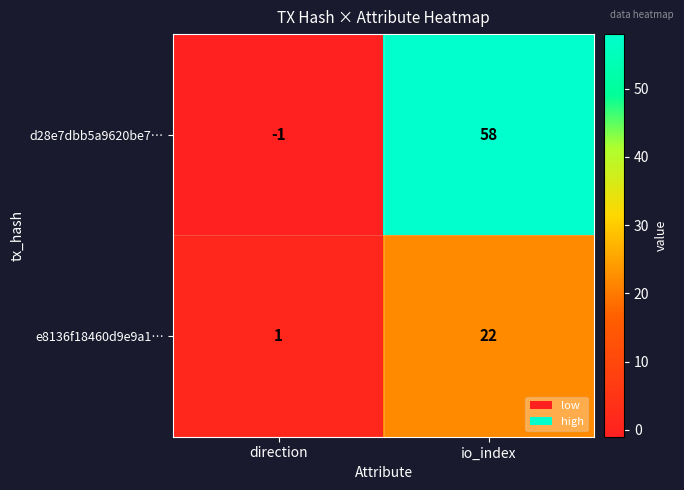

What is the maximum value shown in the chart?

58